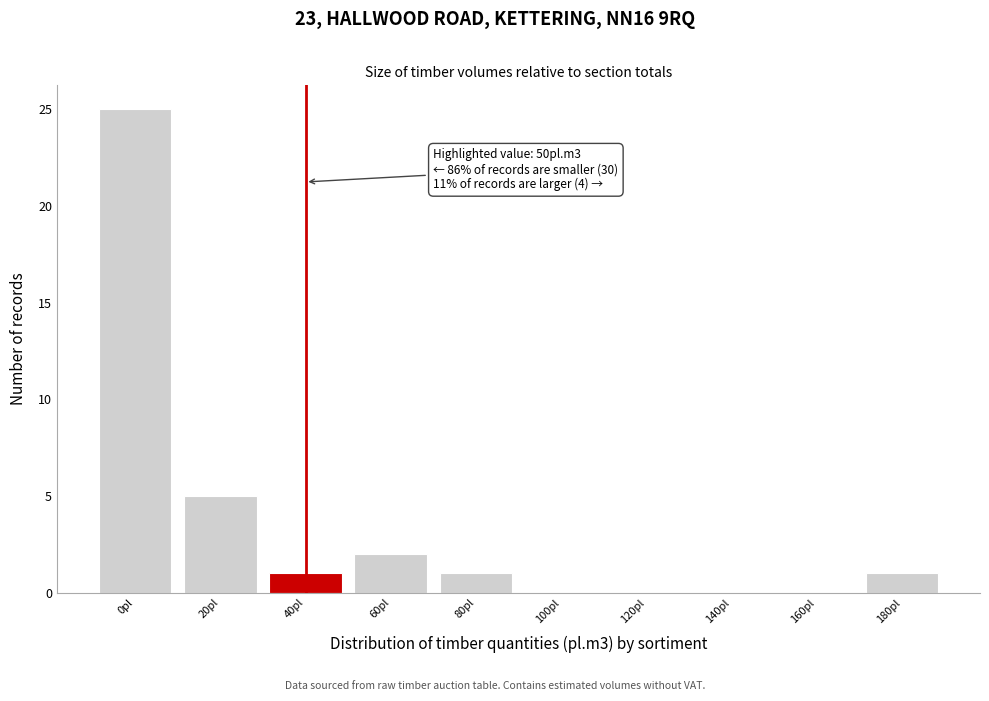

Reading left to right, transcribe all the data shown in this chart.

0pl=25	20pl=5	40pl=1	60pl=2	80pl=1	100pl=0	120pl=0	140pl=0	160pl=0	180pl=1